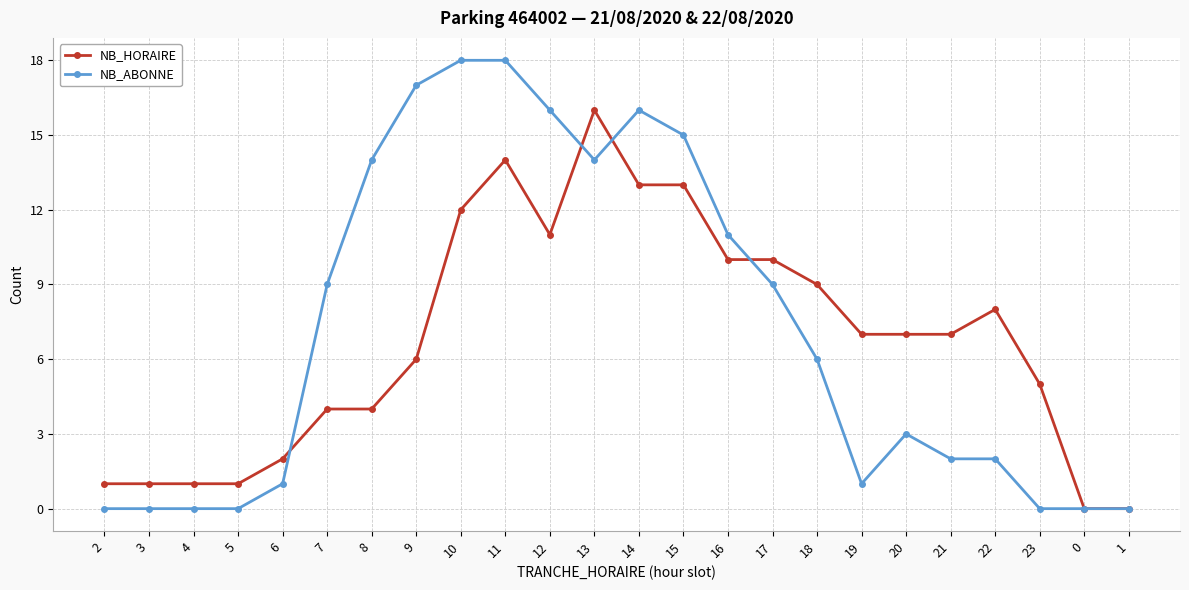

Rank the series by their average value, from highest to lowest.

NB_ABONNE, NB_HORAIRE